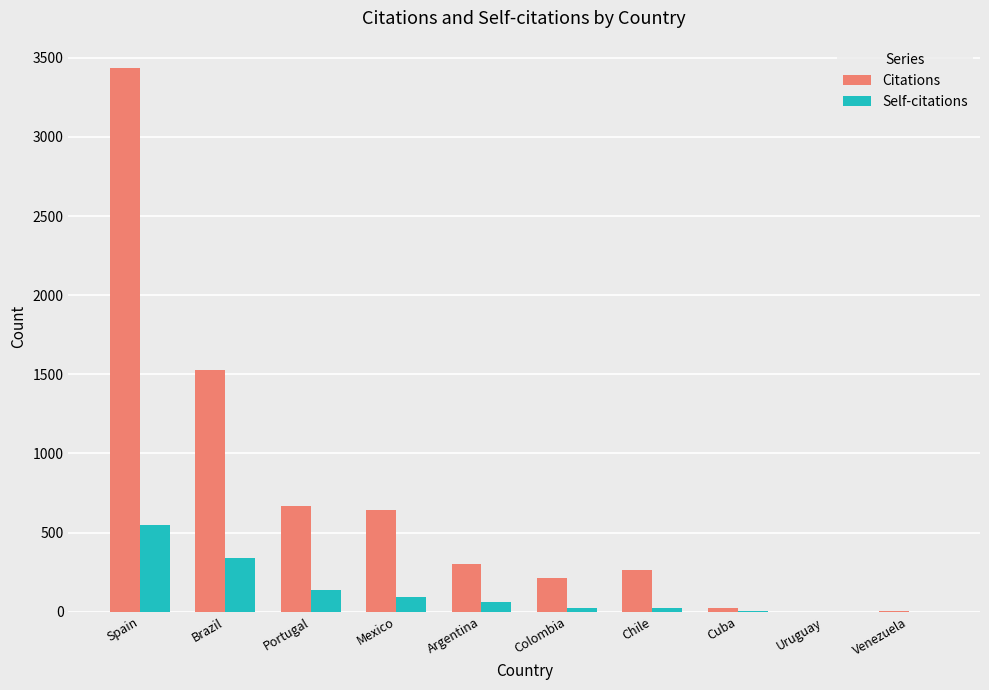

Which series has the largest total across all categories?

Citations